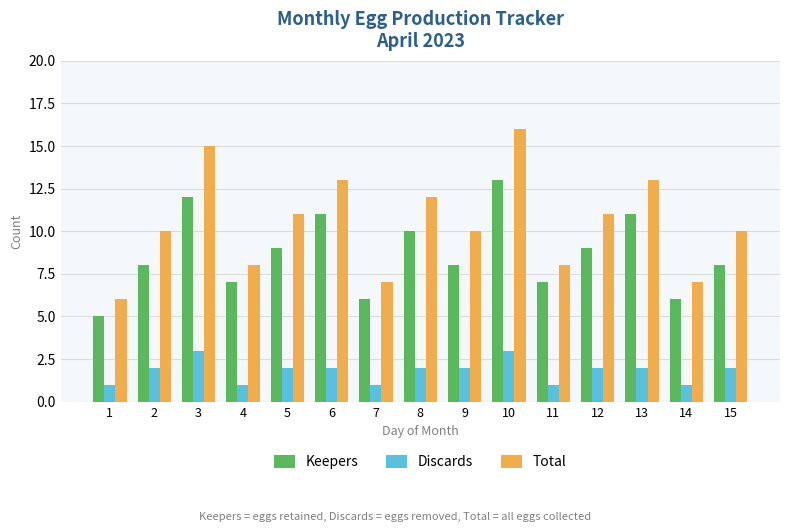

At 13, list the series in order from largest to smallest.

Total, Keepers, Discards